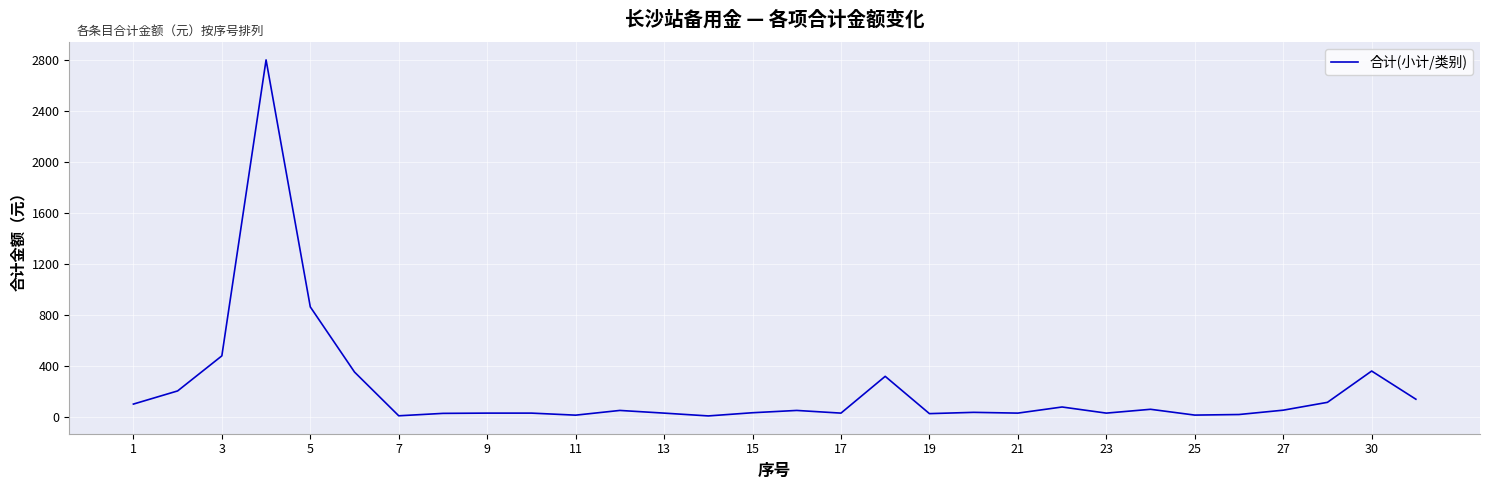

What is the maximum value shown in the chart?

2800.0